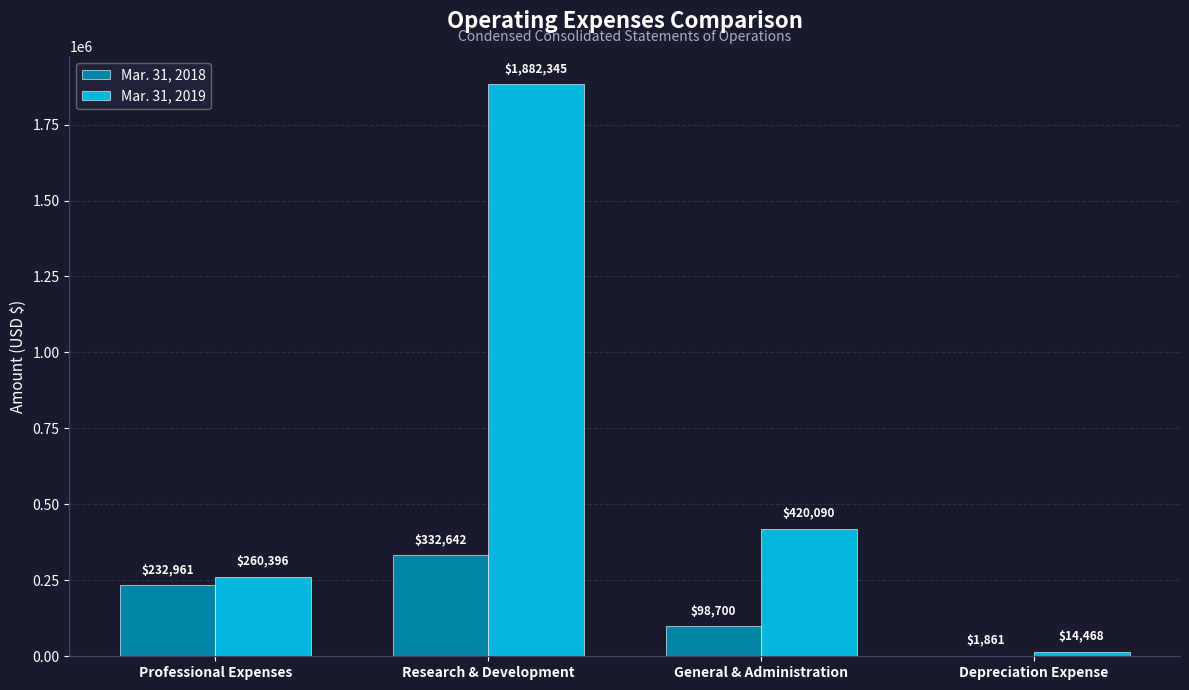

What is the sum of all Mar. 31, 2019 values?

2577299